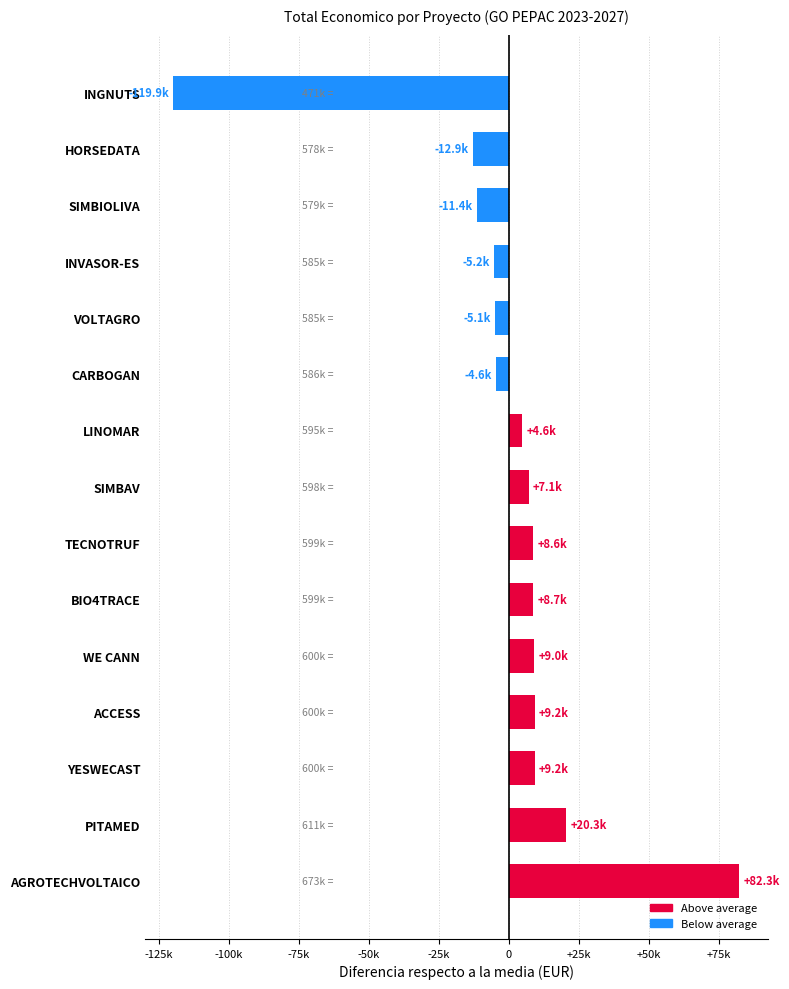

Are the bars horizontal?

Yes